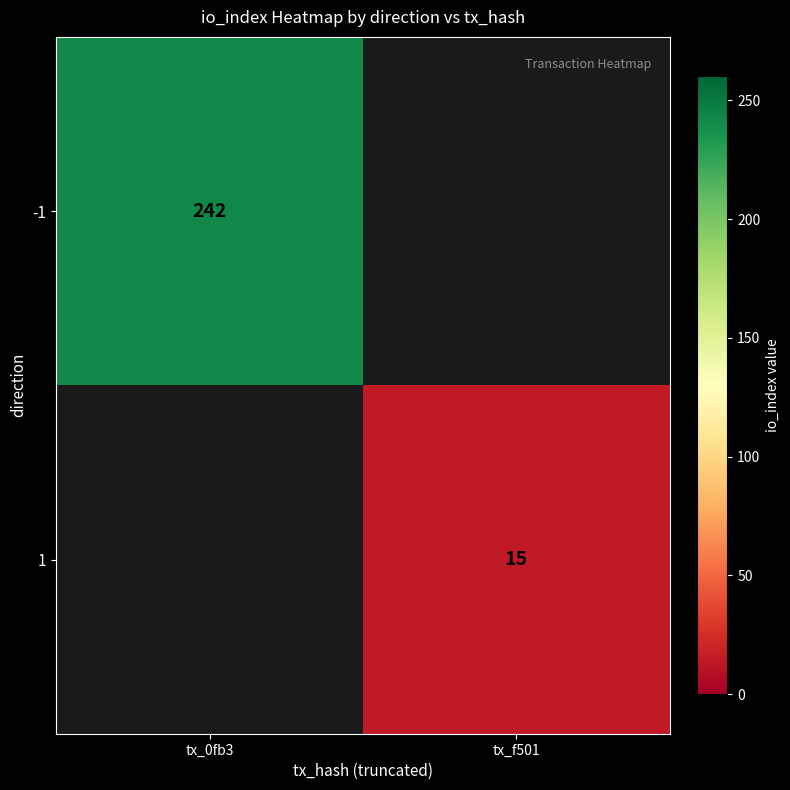

Which label corresponds to the largest value in the chart?

tx_0fb3